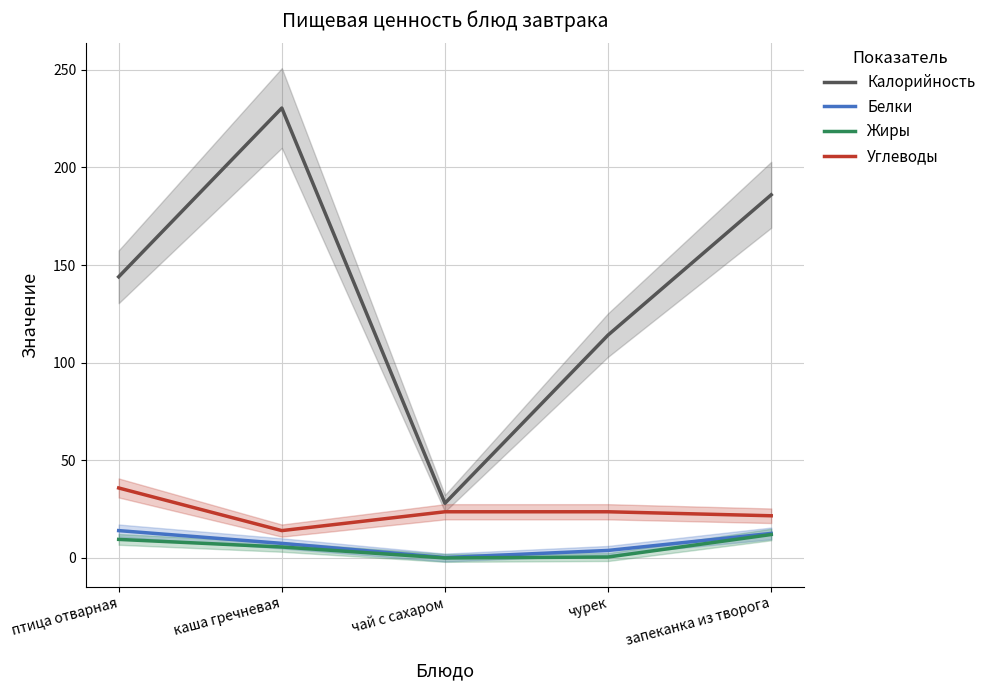

Reading left to right, list all the values displayed in this chart.

Калорийность: птица отварная=144.0	каша гречневая=230.4	чай с сахаром=28.0	чурек=114.2	запеканка из творога=186.0
Белки: птица отварная=14.0	каша гречневая=7.5	чай с сахаром=0.2	чурек=3.8	запеканка из творога=12.6
Жиры: птица отварная=9.5	каша гречневая=5.6	чай с сахаром=0.0	чурек=0.5	запеканка из творога=12.0
Углеводы: птица отварная=35.8	каша гречневая=14.0	чай с сахаром=23.6	чурек=23.6	запеканка из творога=21.6